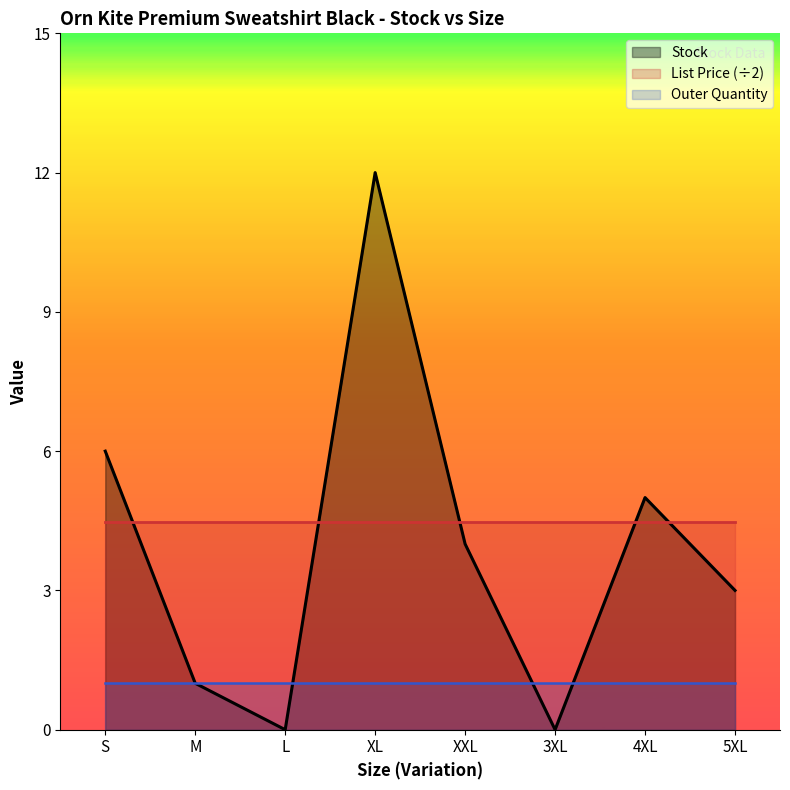

Reading right to left, what are all the values shown in this chart?

Stock: 3.0	5.0	0.0	4.0	12.0	0.0	1.0	6.0
List Price: 8.9	8.9	8.9	8.9	8.9	8.9	8.9	8.9
Outer Quantity: 1.0	1.0	1.0	1.0	1.0	1.0	1.0	1.0